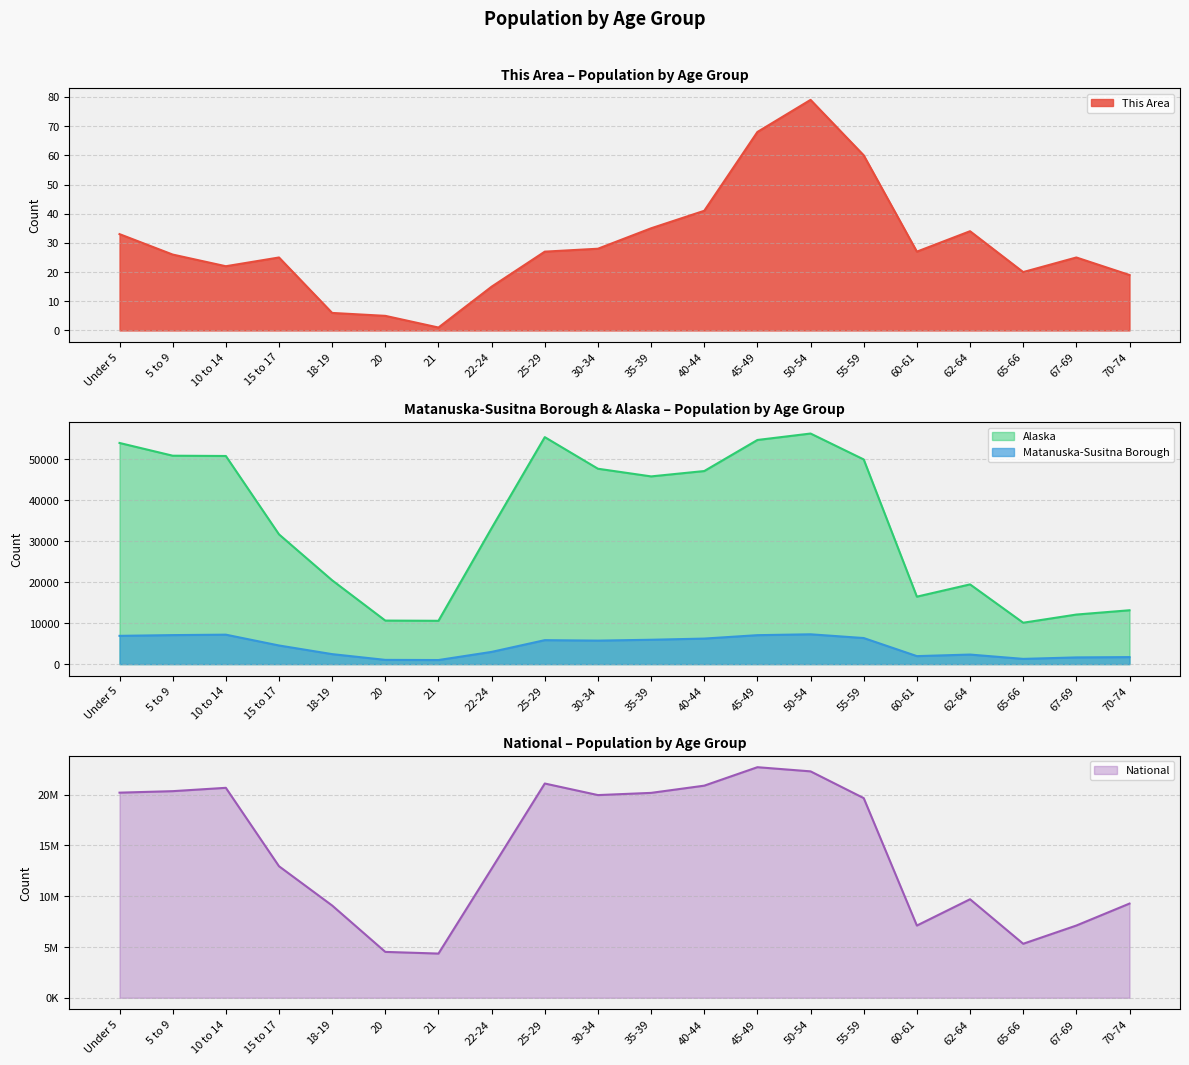

Reading right to left, extract all data points from this chart.

This Area: 19	25	20	34	27	60	79	68	41	35	28	27	15	1	5	6	25	22	26	33
Matanuska-Susitna Borough: 1712	1636	1277	2332	1952	6364	7279	7067	6234	5946	5738	5849	2984	993	1032	2437	4548	7189	7082	6900
Alaska: 13148	12099	10103	19467	16471	49971	56300	54726	47141	45833	47706	55419	33214	10577	10628	20462	31679	50816	50887	53996
National: 9278166	7115361	5319902	9704197	7113727	19664805	22298125	22708591	20890964	20179642	19962099	21101849	12712576	4354294	4519129	9086089	12954254	20677194	20348657	20201362